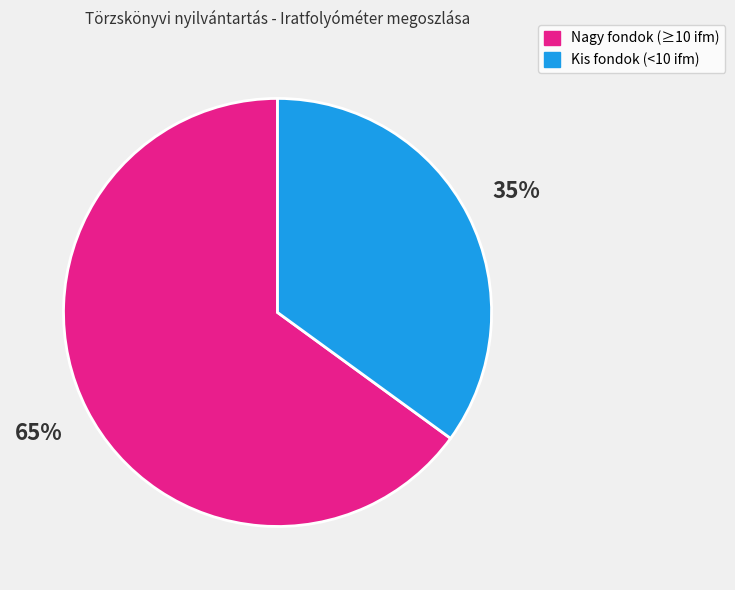

Is there a majority slice in this chart?

Yes